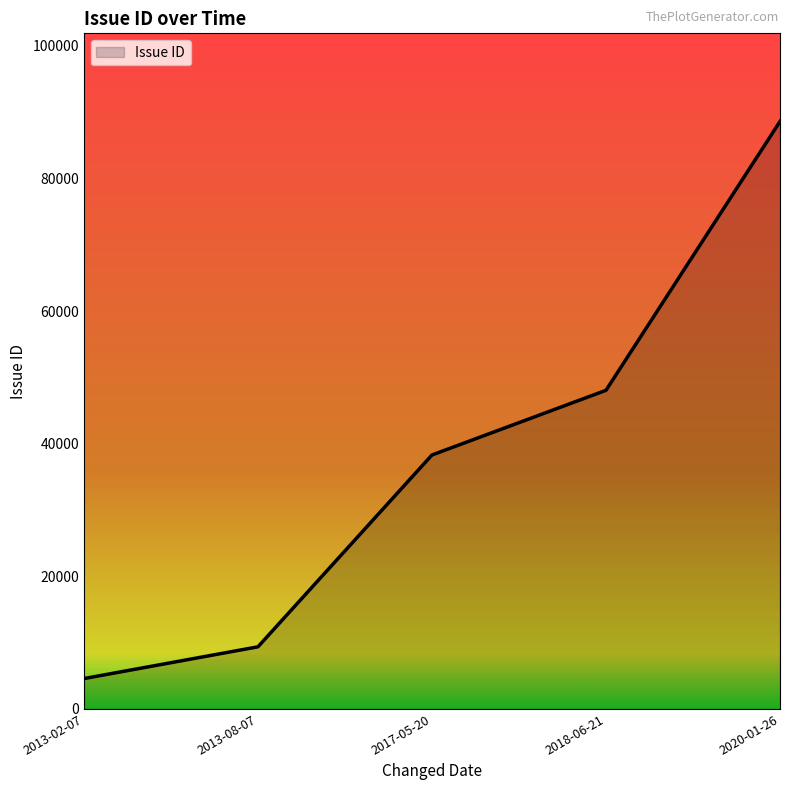

Which has a higher value, 2017-05-20 or 2018-06-21?

2018-06-21